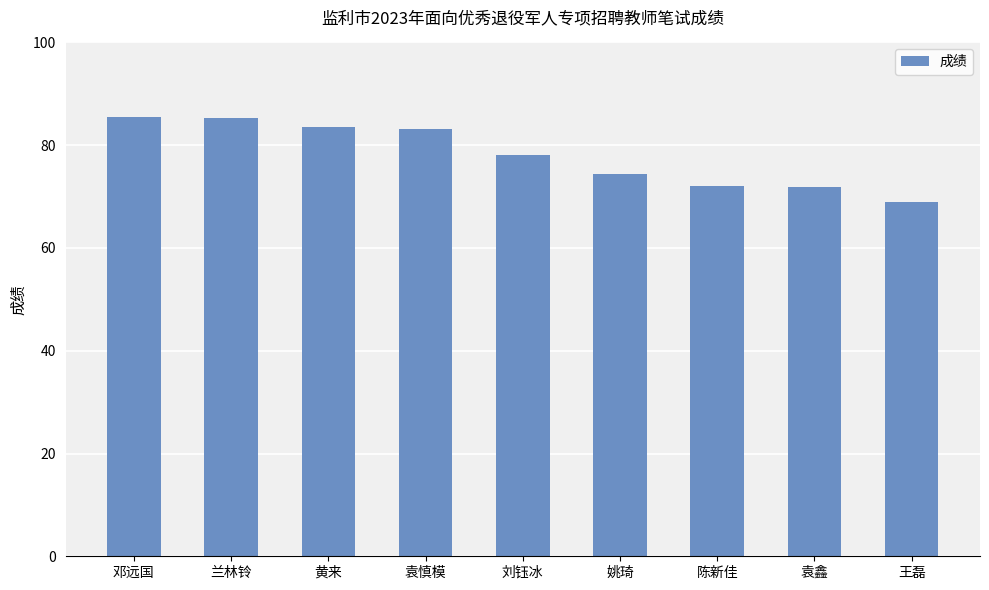

Approximately how many times larger is the value at 王磊 compared to 陈新佳?

1.0